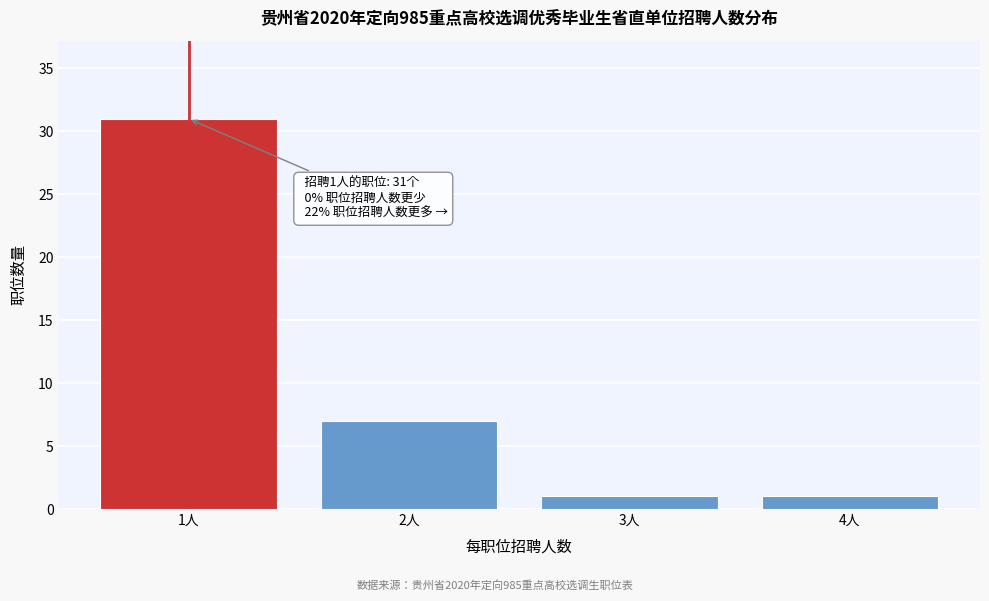

Reading left to right, list all the values displayed in this chart.

31	7	1	1